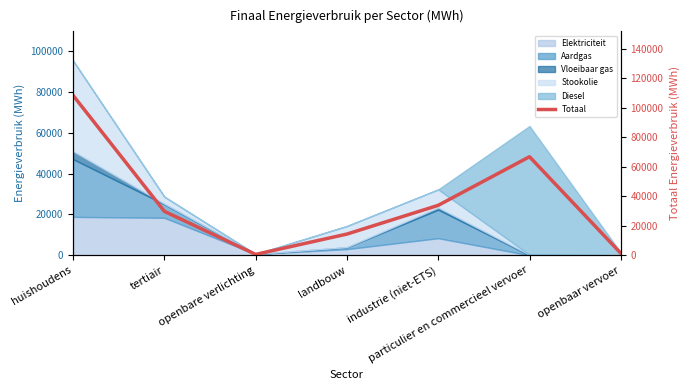

Approximately how many times larger is the value at tertiair compared to landbouw?

2.1